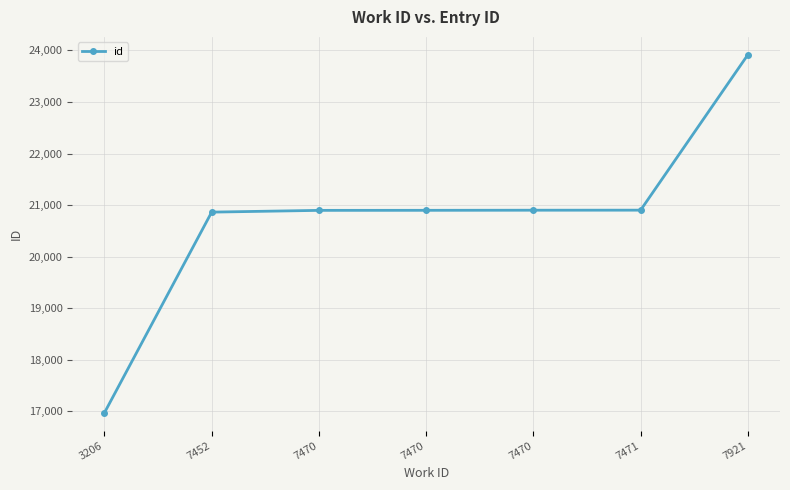

Reading left to right, extract all data points from this chart.

3206=16974	7452=20864	7470=20898	7470=20899	7470=20901	7471=20902	7921=23914